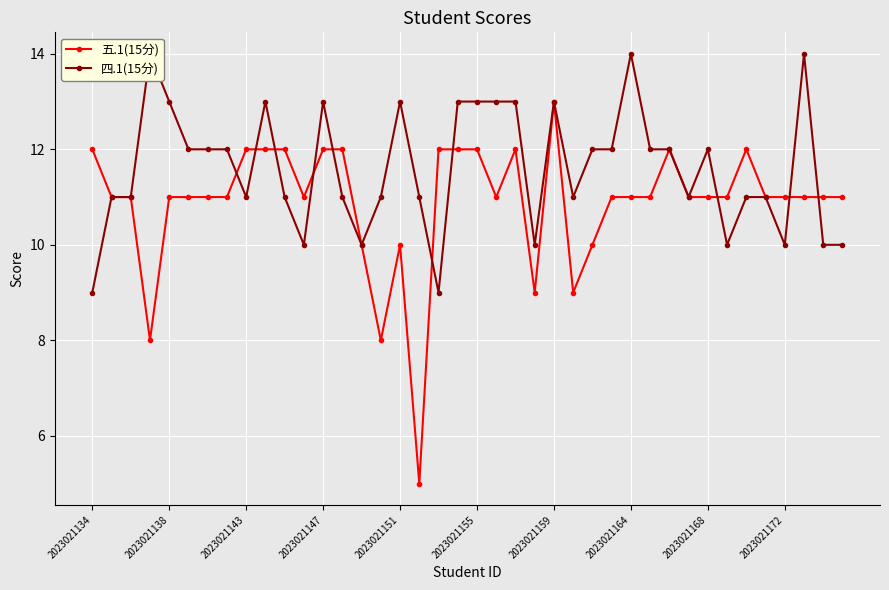

What is the lowest value of the 四.1(15分) series?

9